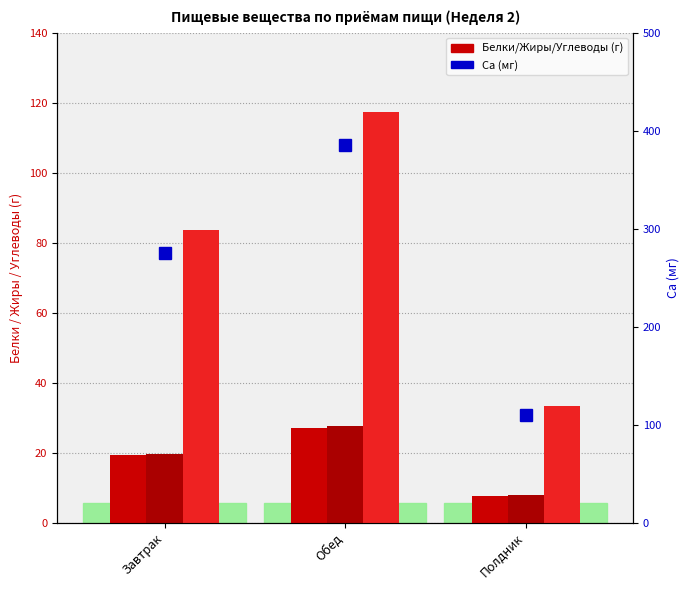

What is the difference between the second highest and minimum values in the Жиры series?

11.8